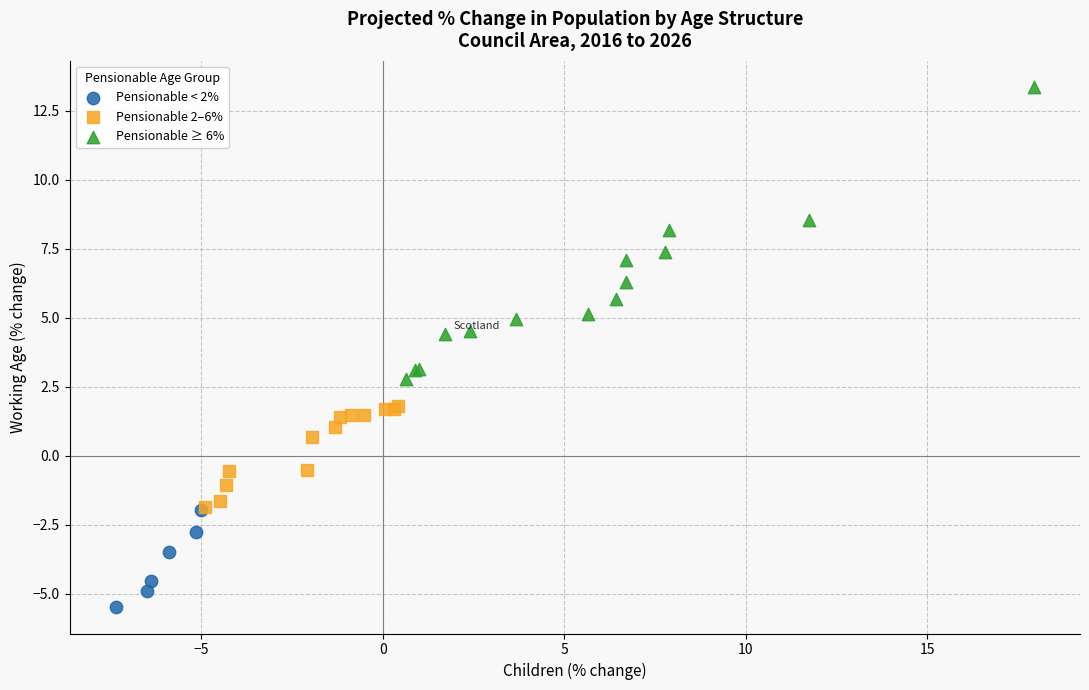

Which series has the widest spread of Y values?

Pensionable ≥ 6%